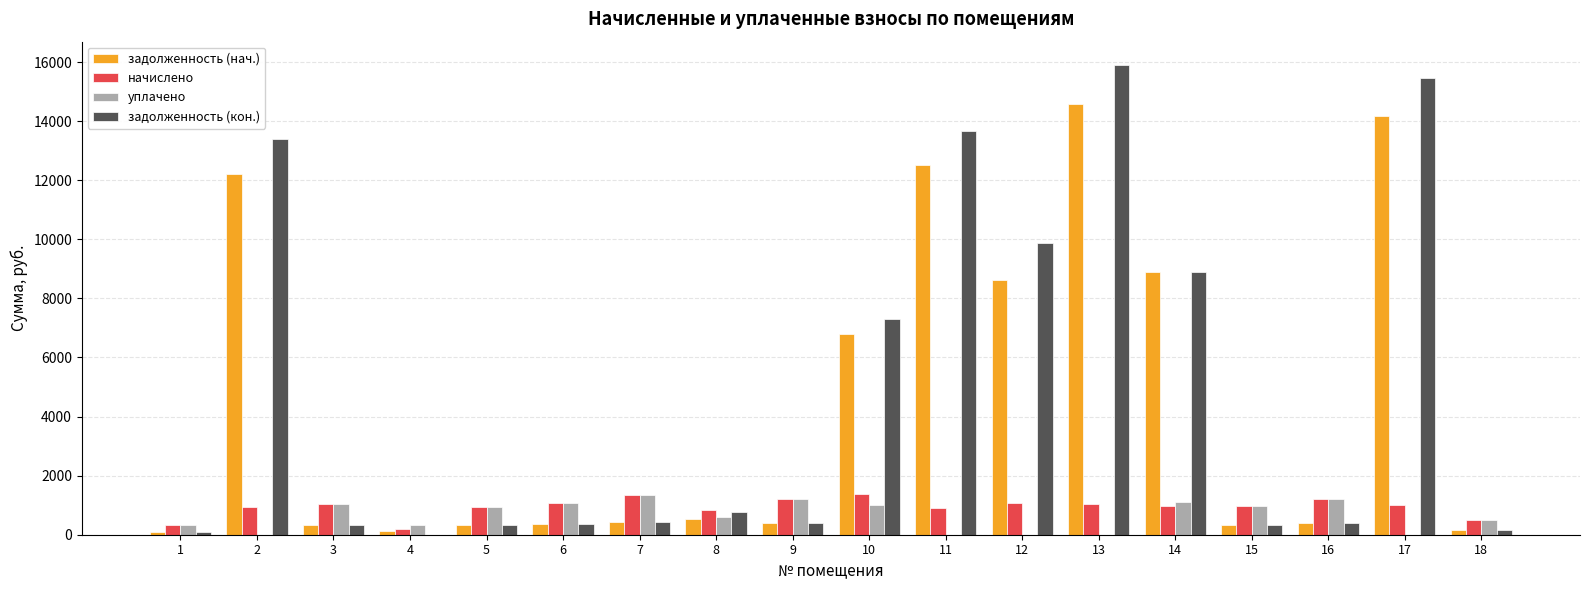

Between 13 and 15, which series saw the biggest shift?

задолженность (кон.)